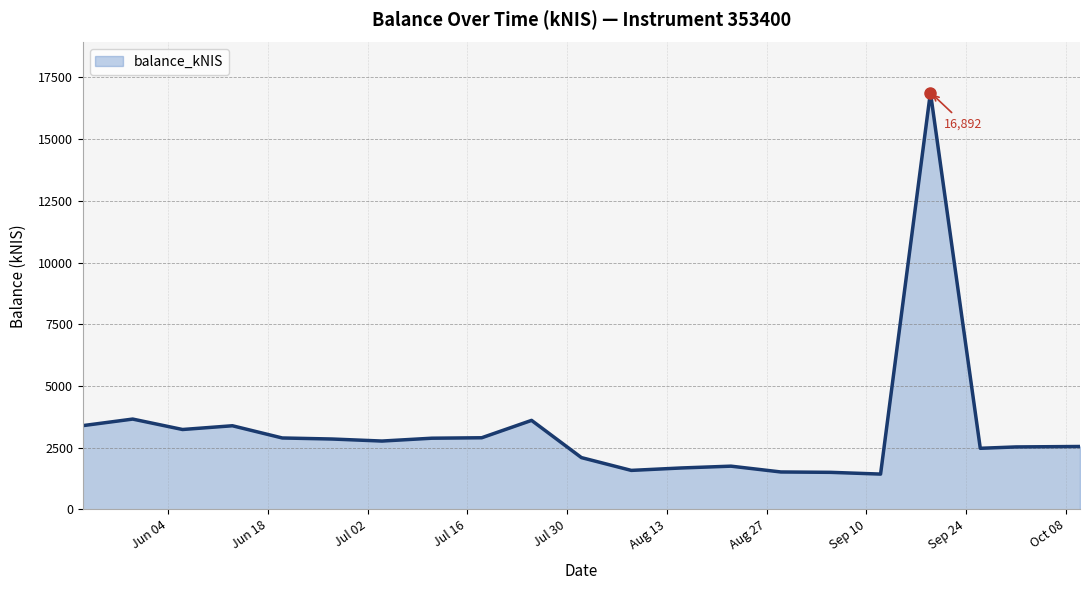

What is the greatest value displayed?

16891.7